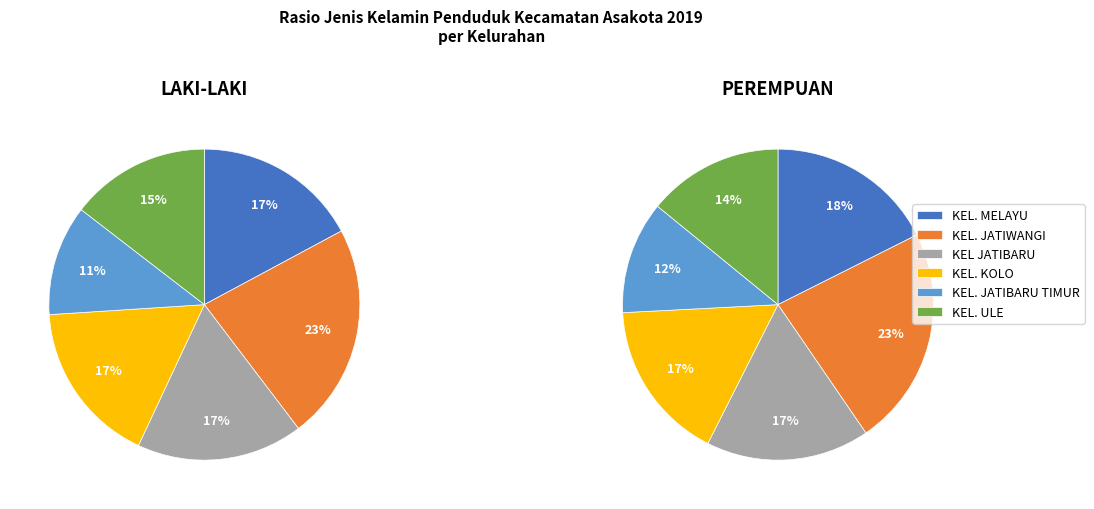

To the nearest percent, what is the difference between the largest and smallest slice percentages?

11%